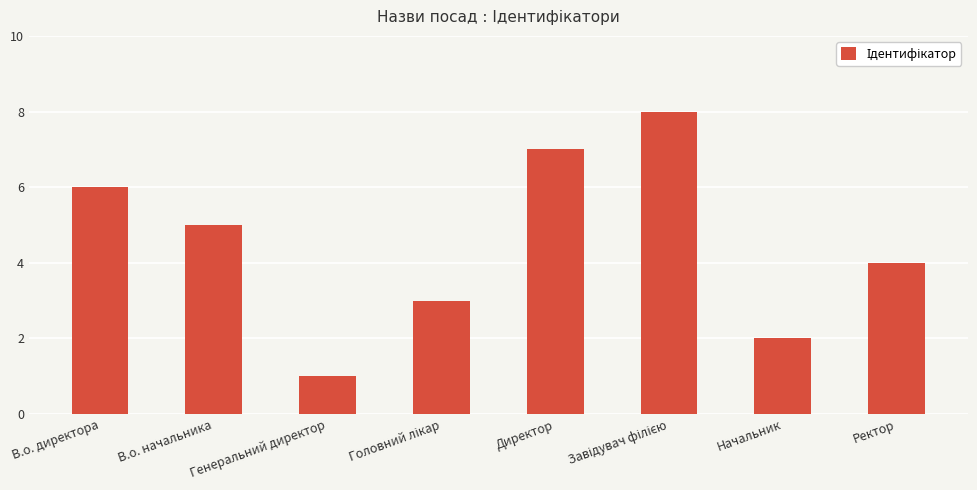

Where is the data nearest to the value 4?

Ректор